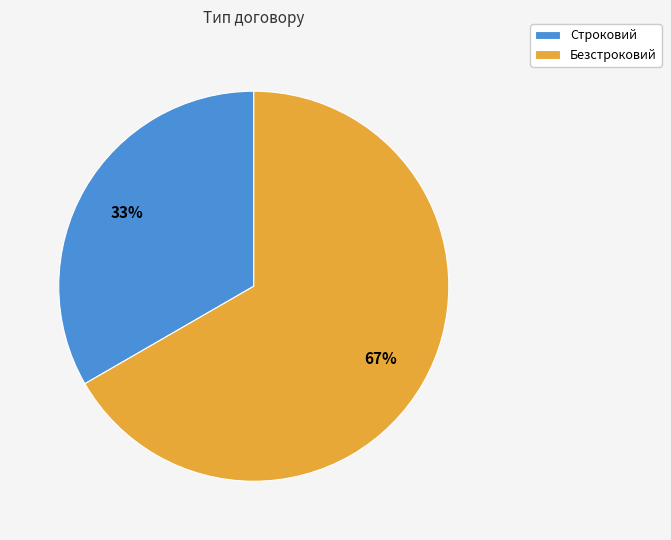

How many slices are in this pie chart?

2